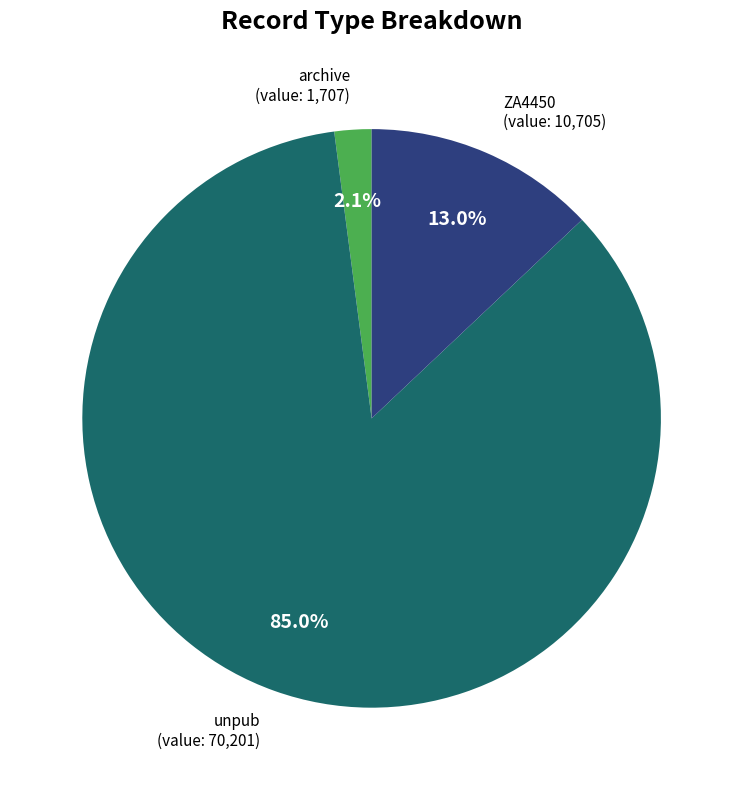

Is there a majority slice in this chart?

Yes